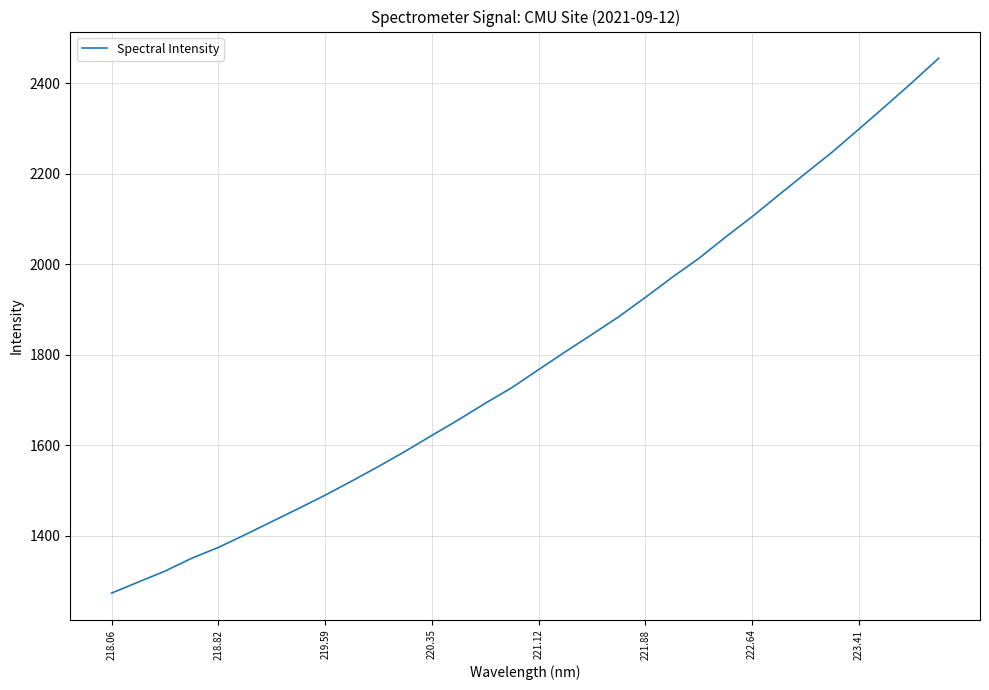

What is the smallest value displayed?

1273.3